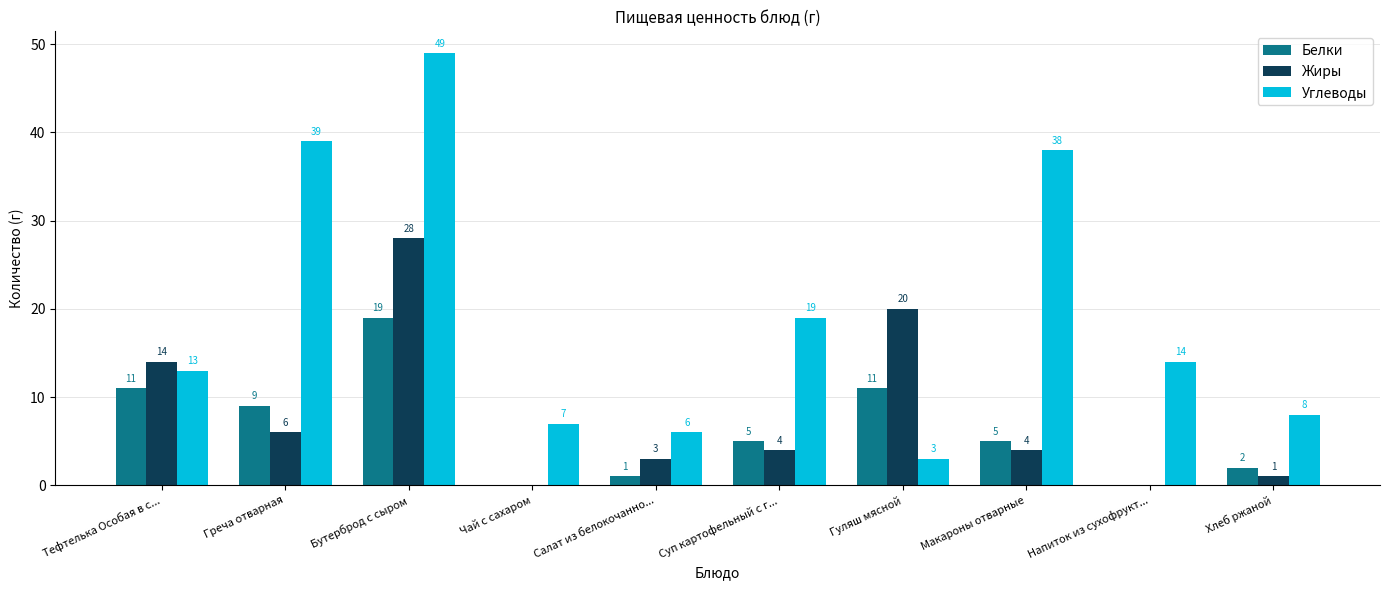

The value of Углеводы at Тефтелька Особая в с... is 13. True or false?

True